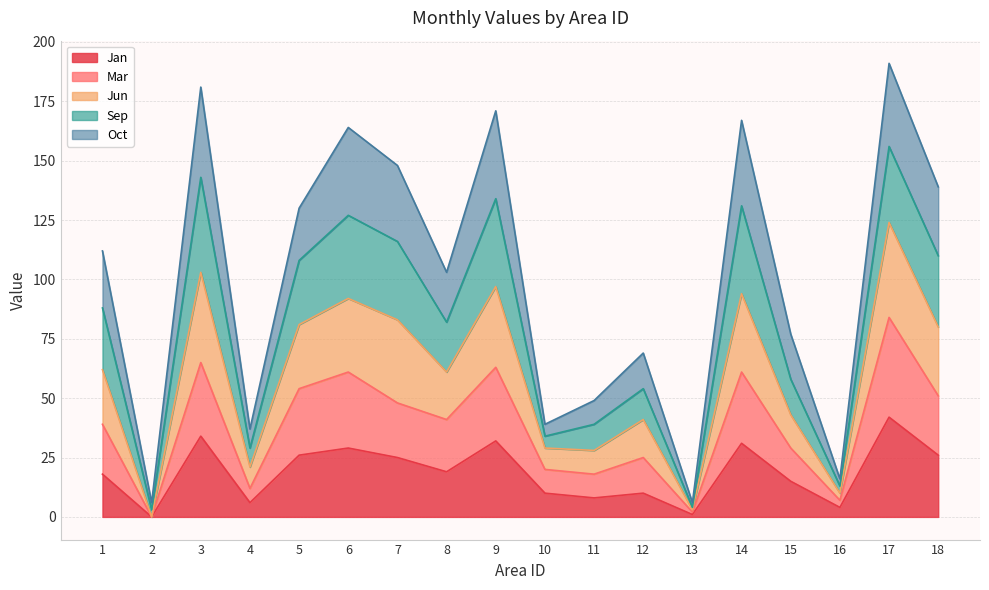

What is the maximum value for Jan?

42